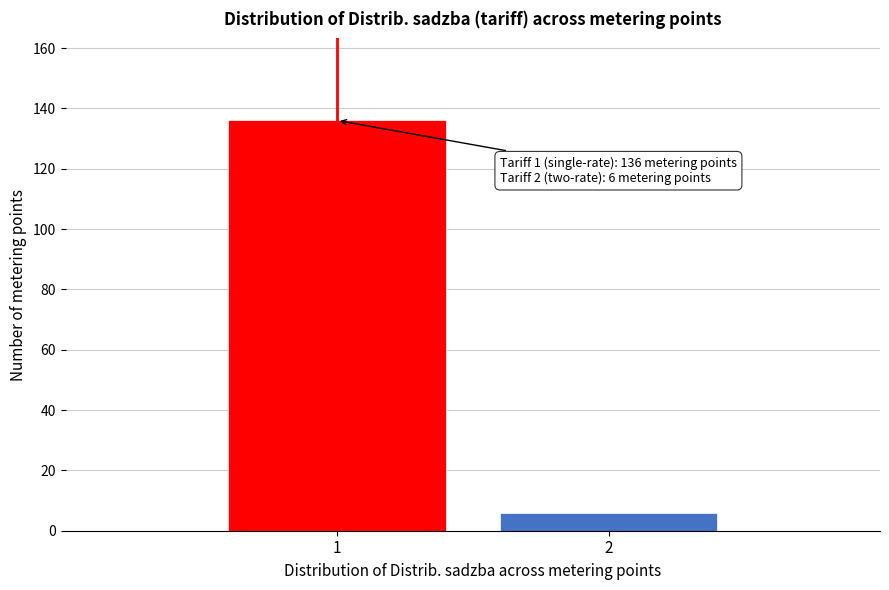

Reading right to left, what are all the values shown in this chart?

6	136